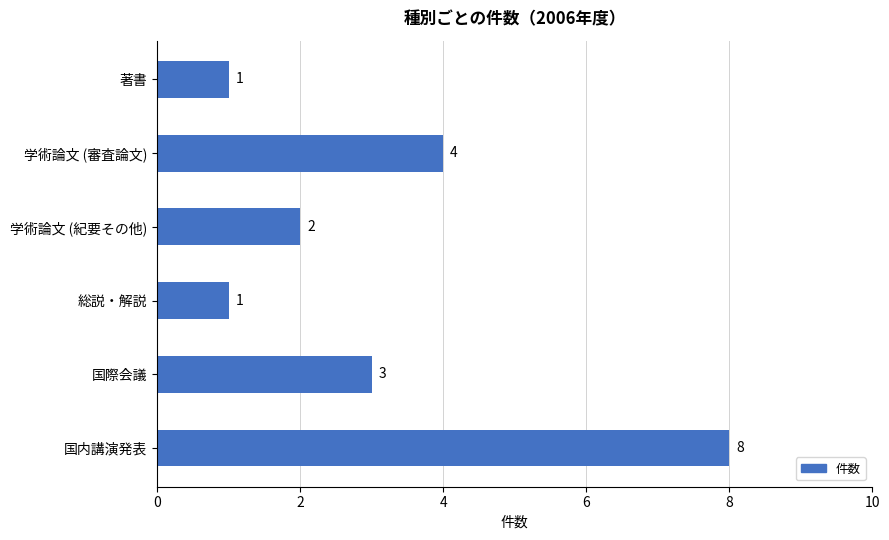

At which label is the value closest to 4?

学術論文 (審査論文)